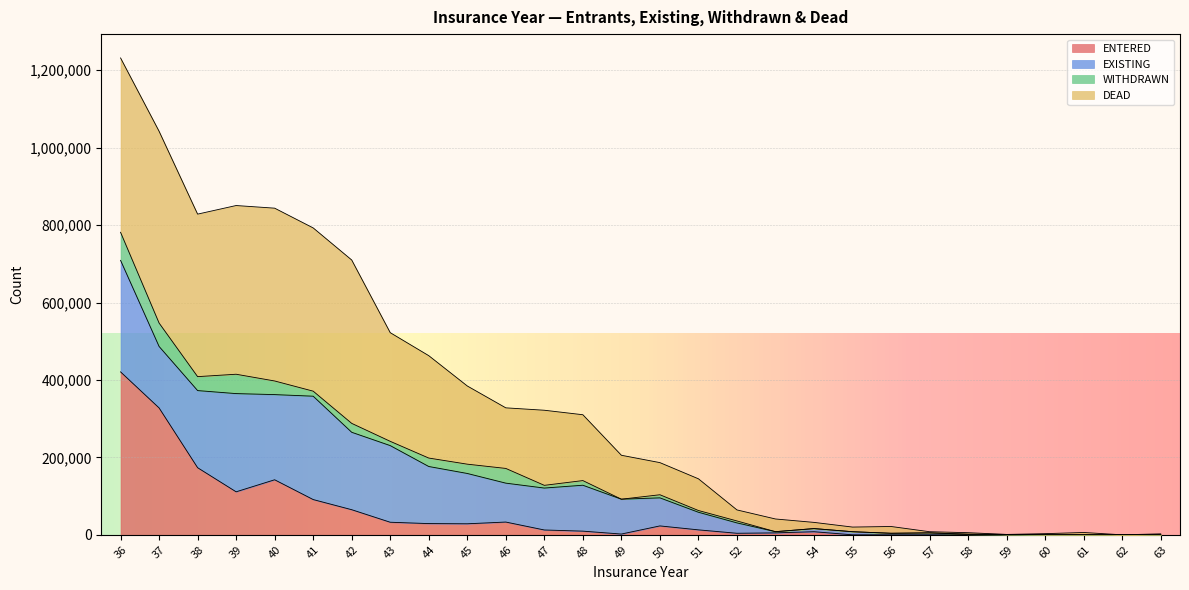

What is the total value across all series at 48?

310200